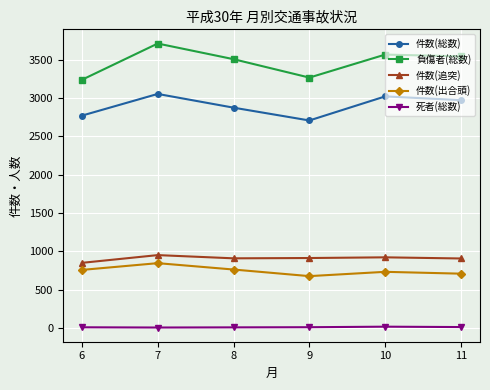

At which label does 件数(追突) reach its minimum?

6